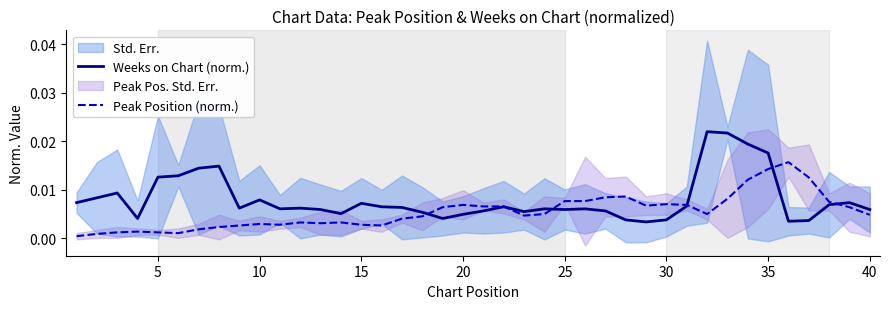

Is it true that Weeks on Chart (norm.) equals 0.0 at 10?

False